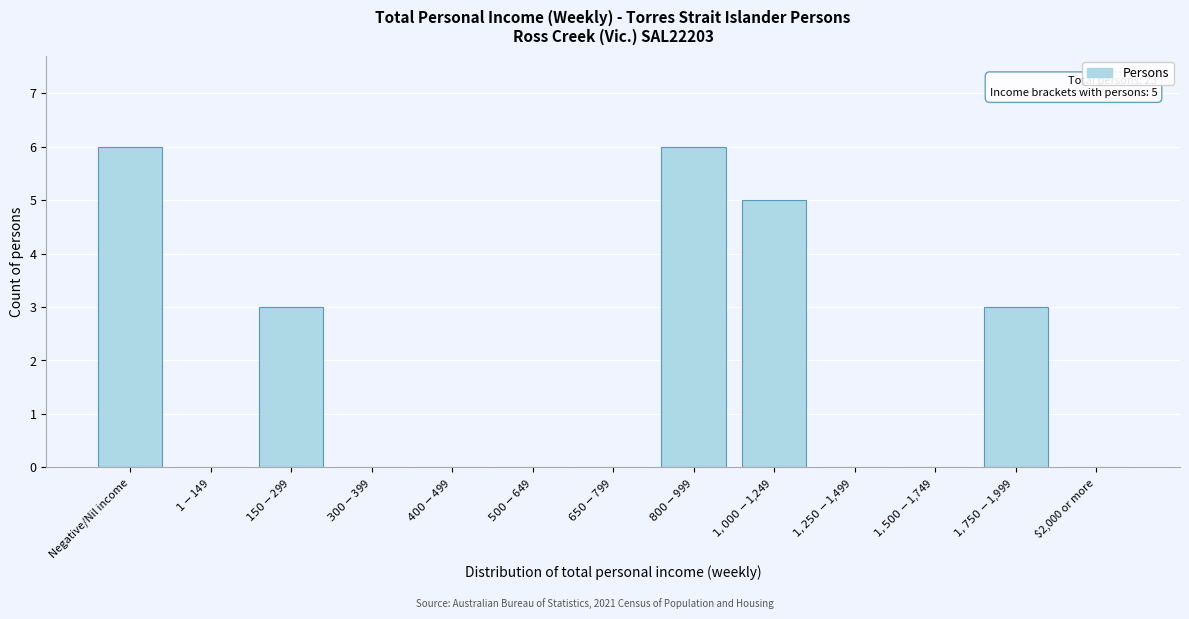

What is the sum of all values?

23